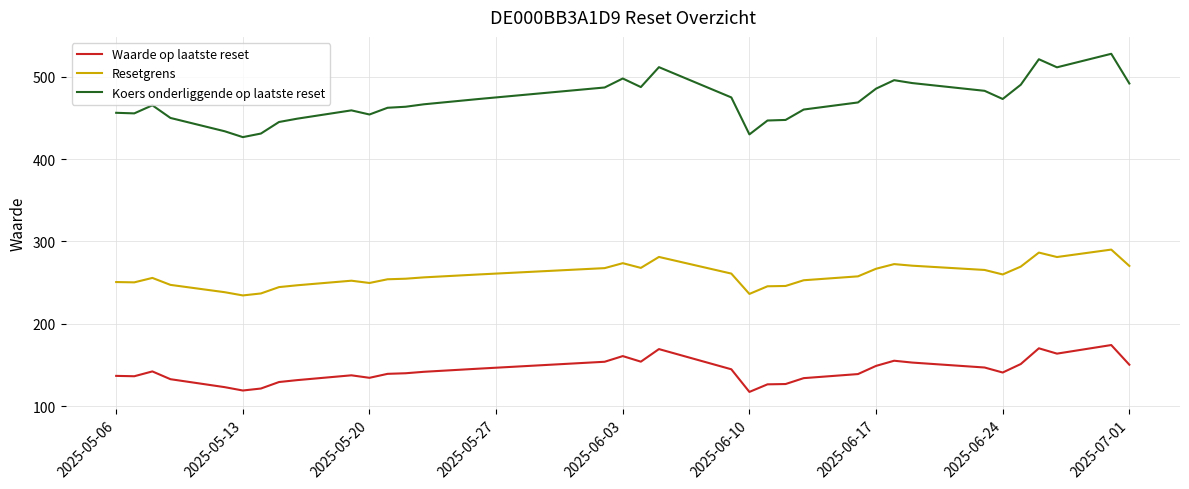

What is the greatest value displayed?

527.6